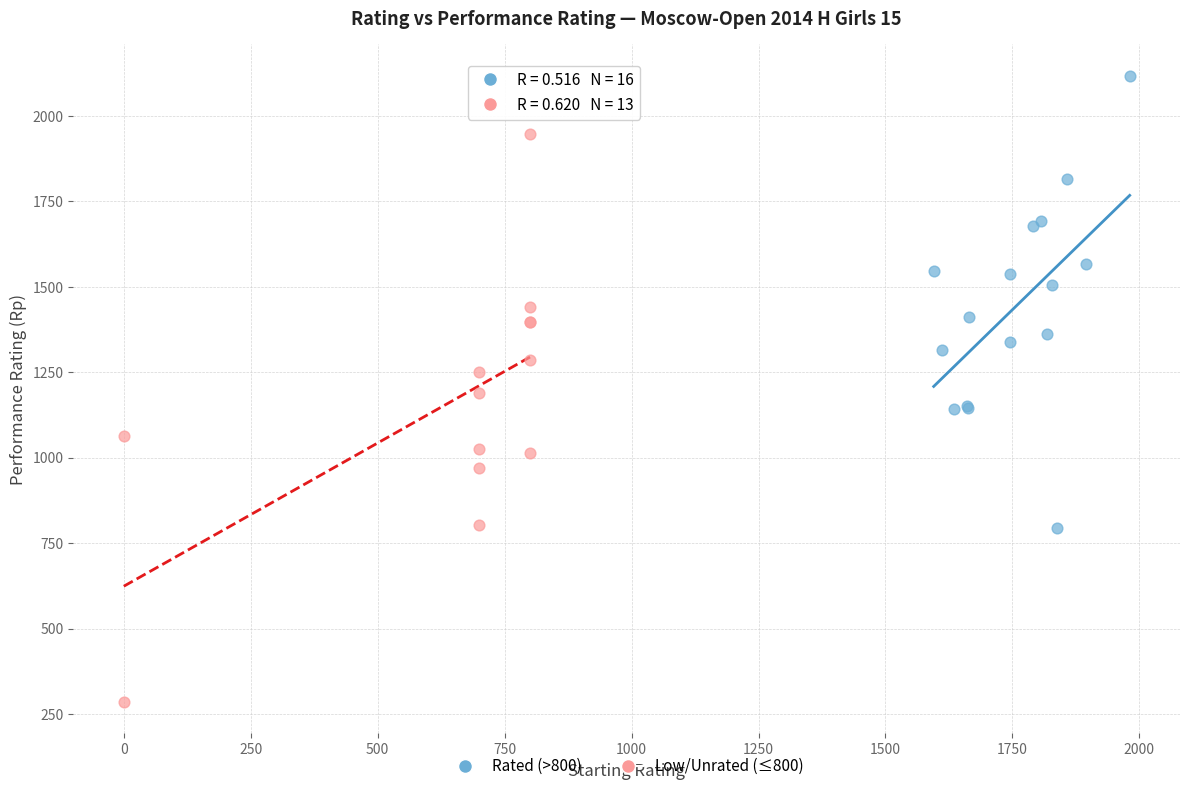

Which series has the largest Y range (max minus min)?

Low/Unrated (≤800)